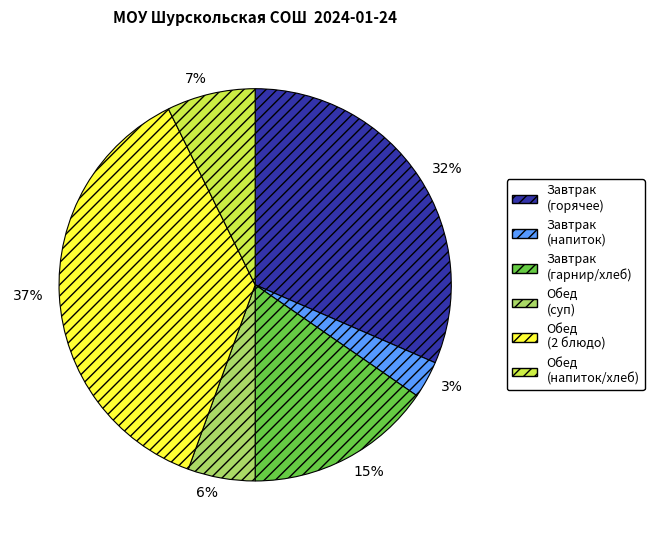

Is the sum of Завтрак (напиток) and Завтрак (гарнир/хлеб) greater than half?

No